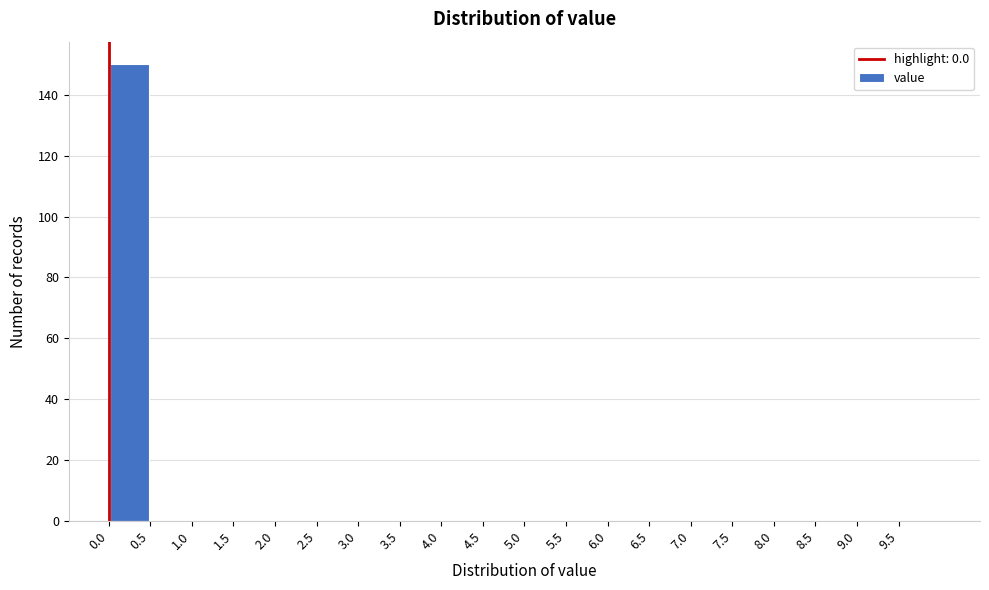

Reading left to right, transcribe this chart: for each bar, give the range it covers on the x-axis and its height. The values are not printed on the chart, so give them approximately, as read against the axis.

0.0 to 0.5: 150
0.5 to 1.0: 0
1.0 to 1.5: 0
1.5 to 2.0: 0
2.0 to 2.5: 0
2.5 to 3.0: 0
3.0 to 3.5: 0
3.5 to 4.0: 0
4.0 to 4.5: 0
4.5 to 5.0: 0
5.0 to 5.5: 0
5.5 to 6.0: 0
6.0 to 6.5: 0
6.5 to 7.0: 0
7.0 to 7.5: 0
7.5 to 8.0: 0
8.0 to 8.5: 0
8.5 to 9.0: 0
9.0 to 9.5: 0
9.5 to 10.0: 0